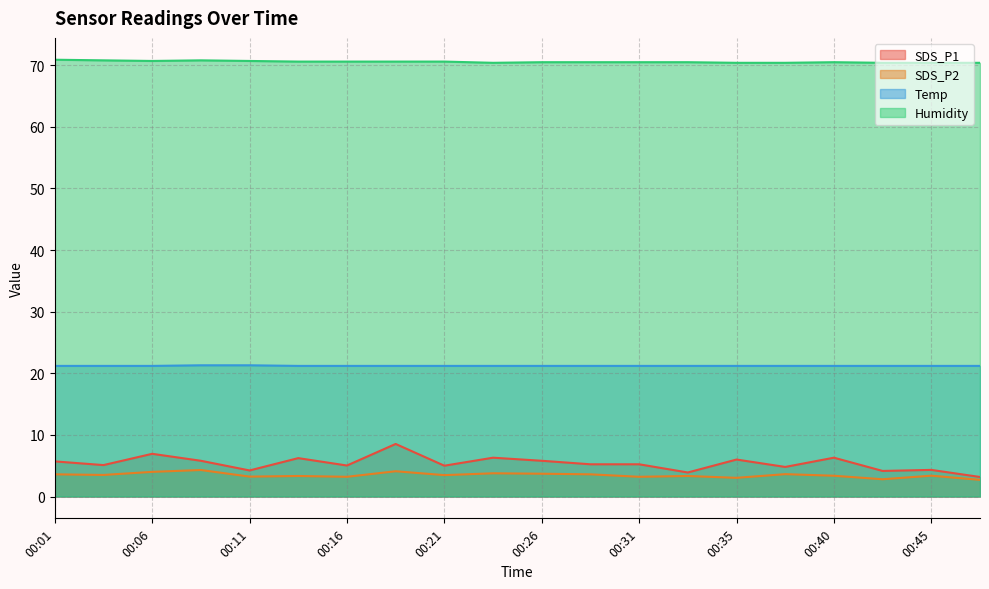

Reading left to right, what are all the values shown in this chart?

SDS_P1: 00:01=5.7	00:03=5.1	00:06=6.9	00:08=5.8	00:11=4.2	00:13=6.2	00:16=5.0	00:18=8.5	00:21=5.0	00:23=6.3	00:26=5.8	00:28=5.2	00:31=5.2	00:33=3.9	00:35=6.0	00:38=4.8	00:40=6.3	00:43=4.2	00:45=4.3	00:48=3.2
SDS_P2: 00:01=3.6	00:03=3.5	00:06=4.0	00:08=4.3	00:11=3.2	00:13=3.3	00:16=3.2	00:18=4.1	00:21=3.5	00:23=3.8	00:26=3.7	00:28=3.6	00:31=3.2	00:33=3.3	00:35=3.0	00:38=3.6	00:40=3.4	00:43=2.8	00:45=3.4	00:48=2.7
Temp: 00:01=21.2	00:03=21.2	00:06=21.2	00:08=21.3	00:11=21.3	00:13=21.2	00:16=21.2	00:18=21.2	00:21=21.2	00:23=21.2	00:26=21.2	00:28=21.2	00:31=21.2	00:33=21.2	00:35=21.2	00:38=21.2	00:40=21.2	00:43=21.2	00:45=21.2	00:48=21.2
Humidity: 00:01=70.9	00:03=70.8	00:06=70.7	00:08=70.8	00:11=70.7	00:13=70.6	00:16=70.6	00:18=70.6	00:21=70.6	00:23=70.4	00:26=70.5	00:28=70.5	00:31=70.5	00:33=70.5	00:35=70.4	00:38=70.4	00:40=70.5	00:43=70.4	00:45=70.4	00:48=70.4